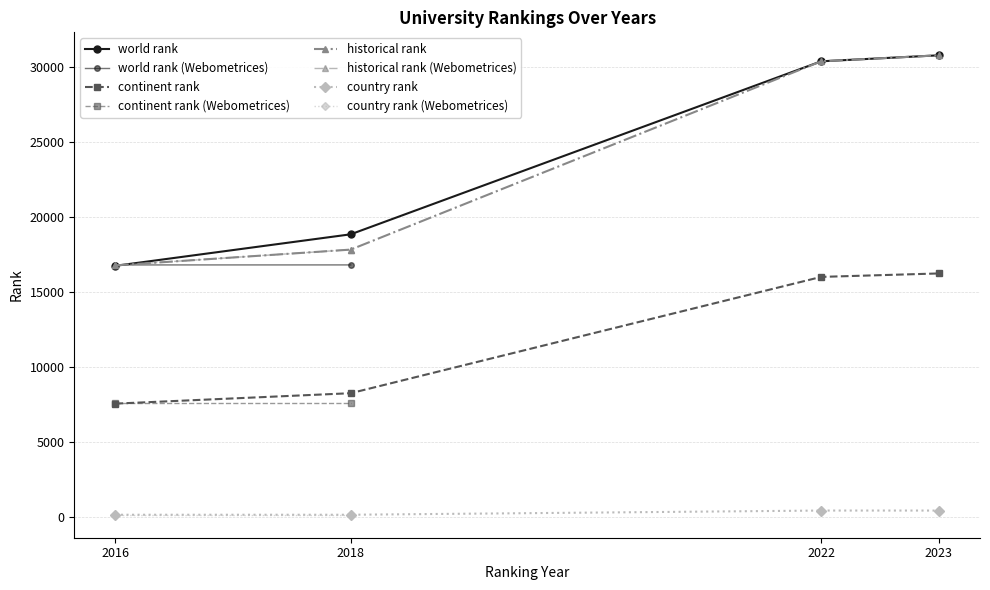

Reading left to right, what are all the values shown in this chart?

world rank: UNIRANKS 2016=16717.0	UNIRANKS 2018=18817.0	UNIRANKS 2022=30349.0	UNIRANKS 2023=30749.0	Webometrices 2016=16776.0	Webometrices 2018=16777.0
continent rank: UNIRANKS 2016=7530.0	UNIRANKS 2018=8225.0	UNIRANKS 2022=15978.0	UNIRANKS 2023=16208.0	Webometrices 2016=7567.0	Webometrices 2018=7567.0
historical rank: UNIRANKS 2016=16746.5	UNIRANKS 2018=17797.0	UNIRANKS 2022=30349.0	UNIRANKS 2023=30749.0	Webometrices 2016=16746.5	Webometrices 2018=17797.0
country rank: UNIRANKS 2016=123.0	UNIRANKS 2018=123.0	UNIRANKS 2022=403.0	UNIRANKS 2023=402.0	Webometrices 2016=123.0	Webometrices 2018=123.0